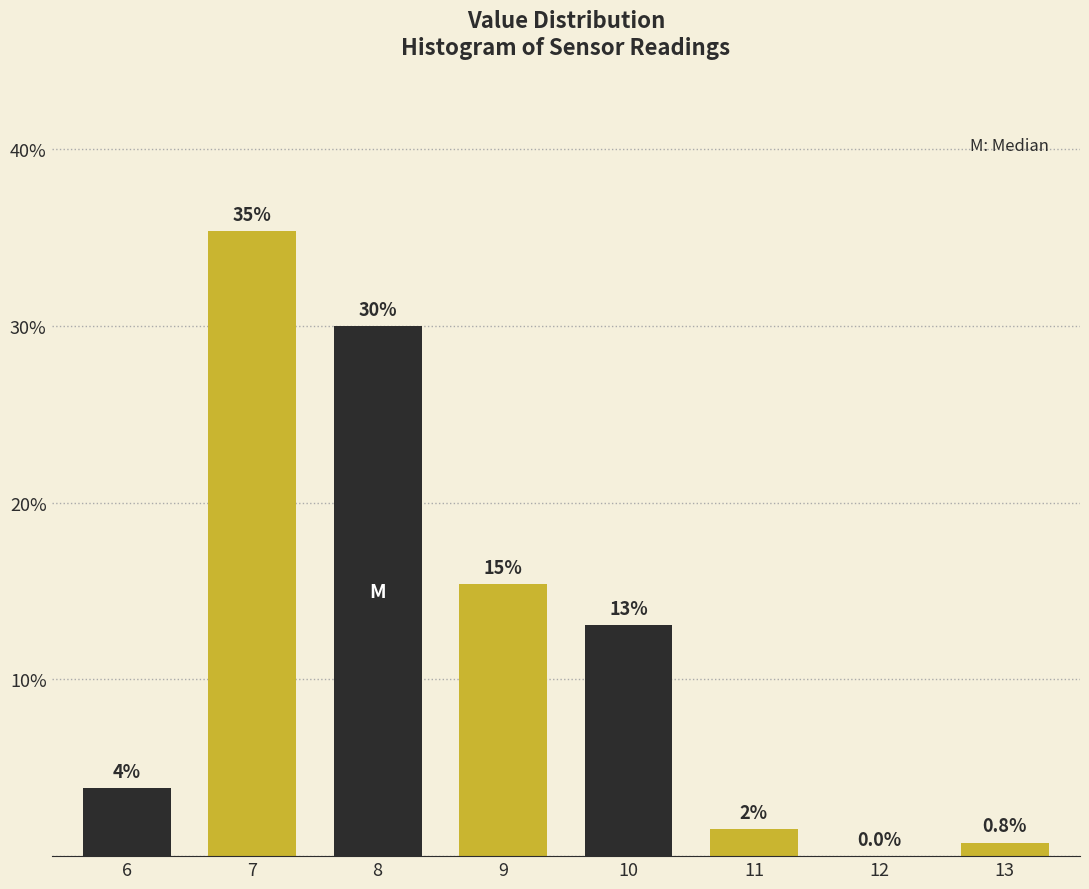

Are the bars horizontal?

No